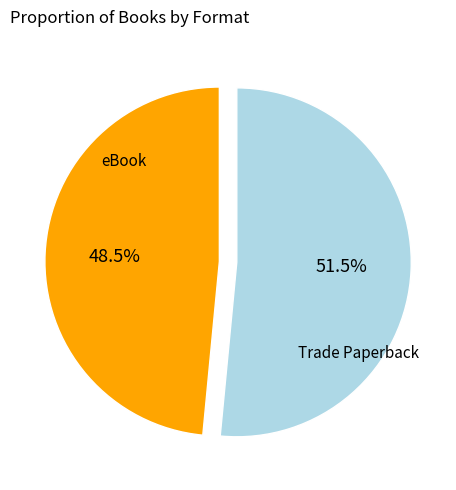

Is there a majority slice in this chart?

Yes